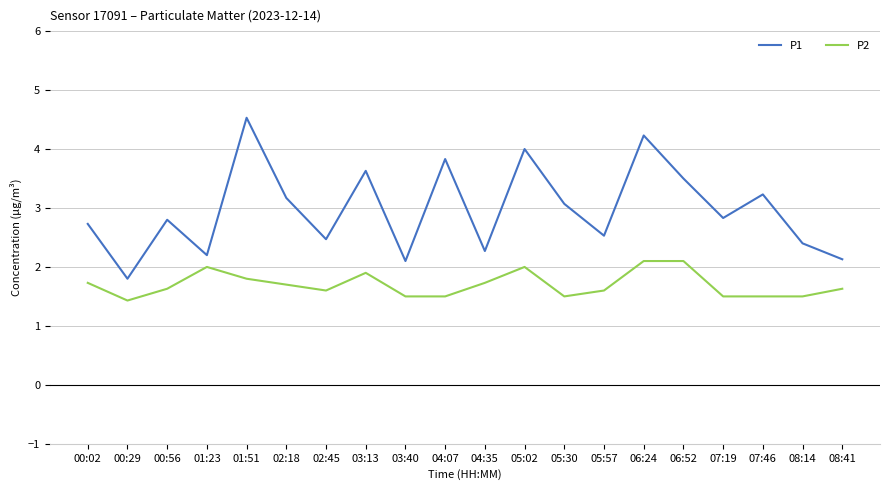

True or false: P1 and P2 cross at least once.

False